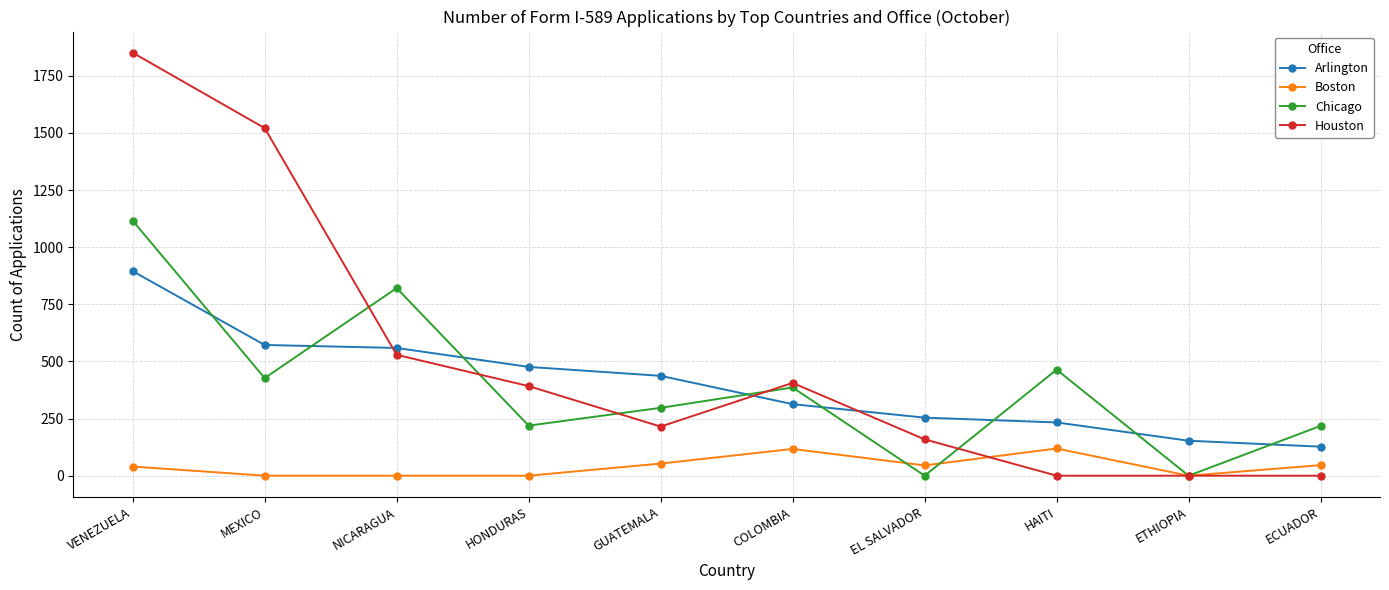

Which series has the largest total across all categories?

Houston